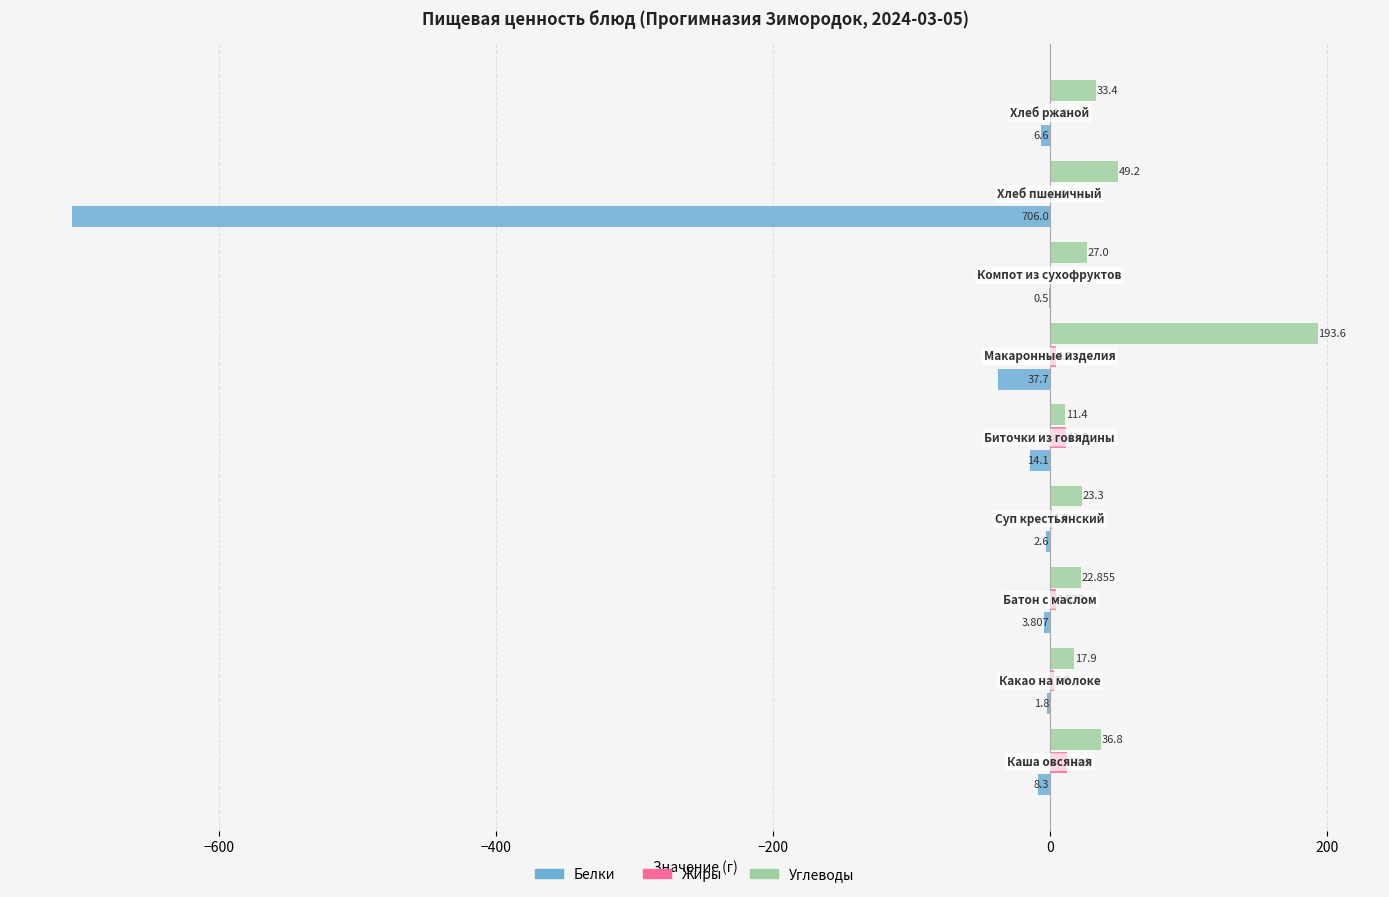

Which series has the largest total across all categories?

Углеводы